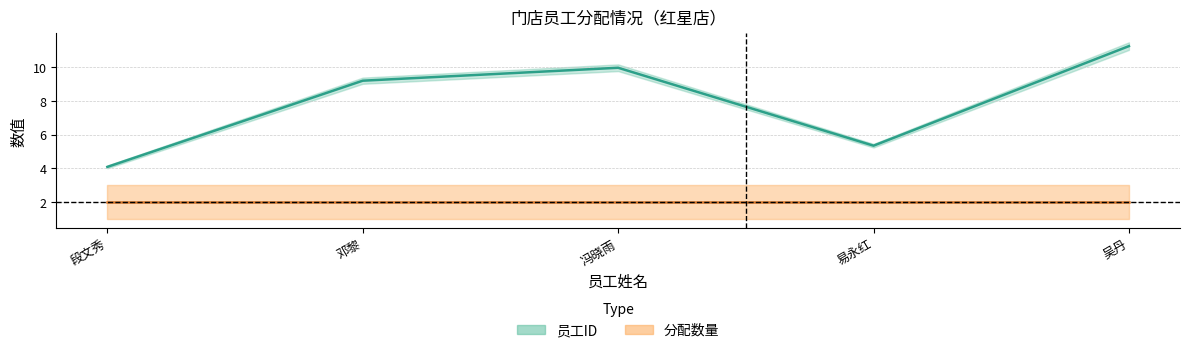

True or false: the data shows 7.8 at 易永红.

False